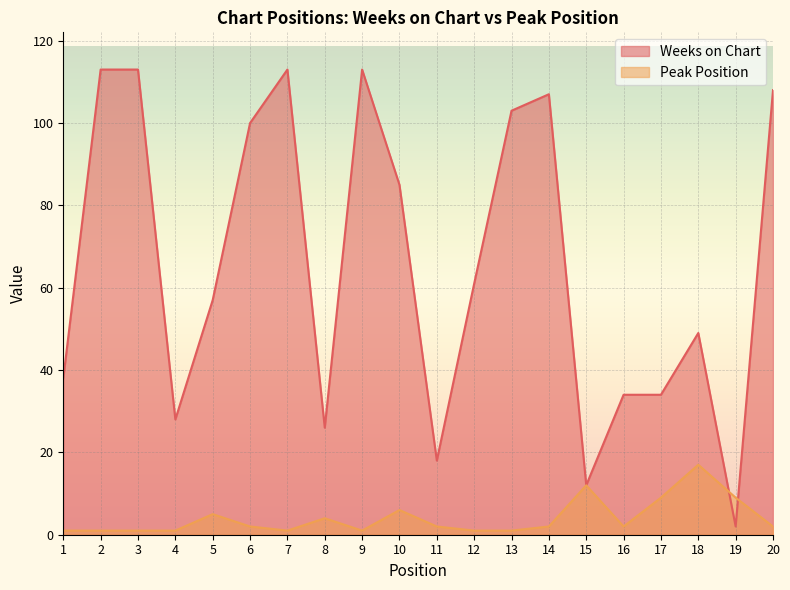

At which category does the chart reach its minimum across all series?

1